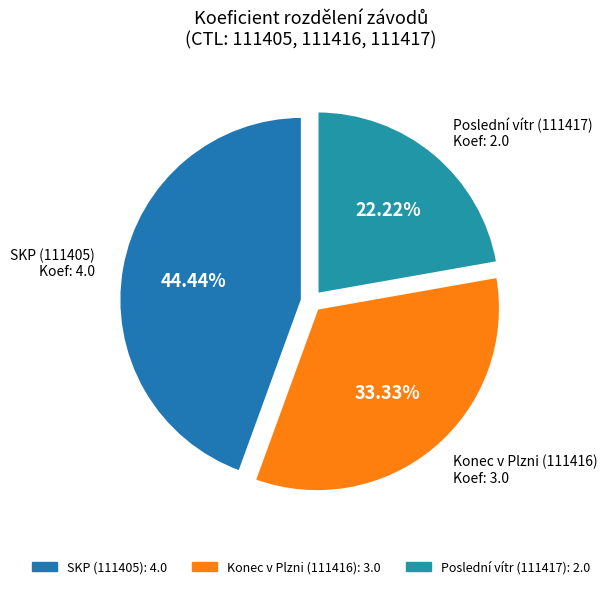

What is the ratio of the value at Konec v Plzni to the value at Poslední vítr?

1.5